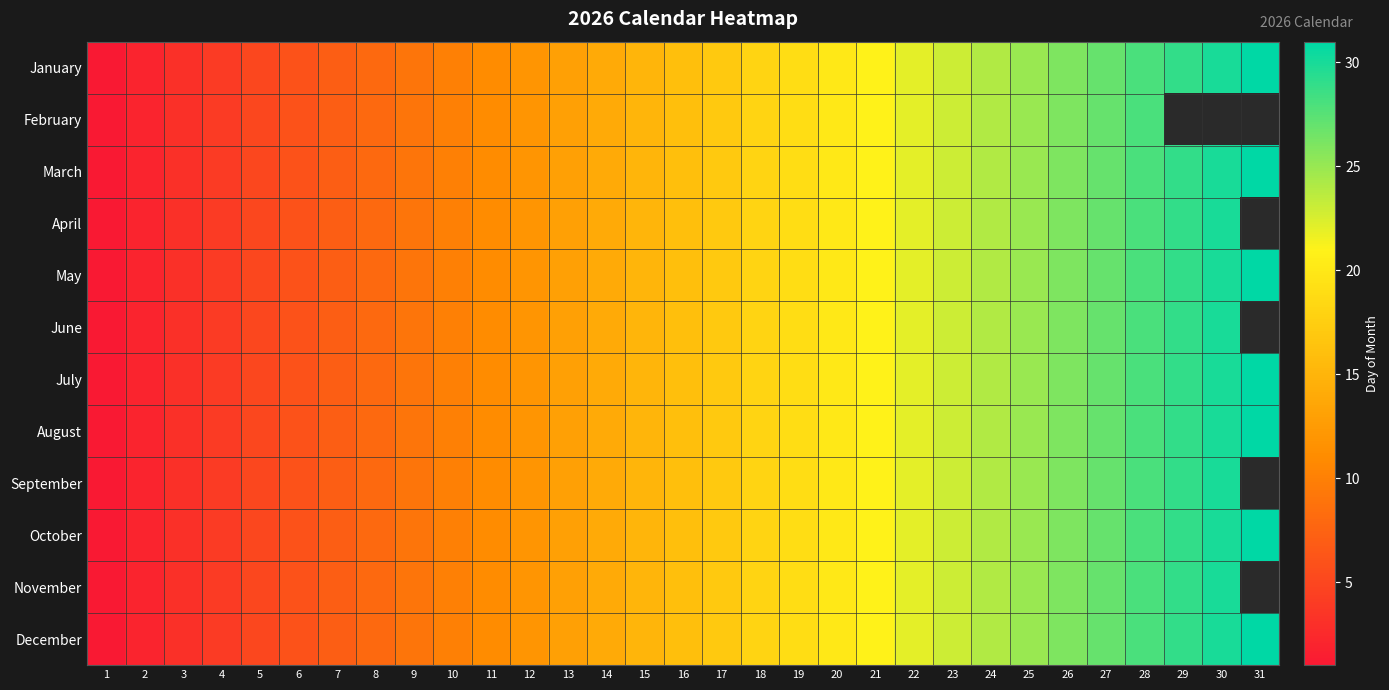

Reading left to right, transcribe all the data shown in this chart.

January: 1=1	2=2	3=3	4=4	5=5	6=6	7=7	8=8	9=9	10=10	11=11	12=12	13=13	14=14	15=15	16=16	17=17	18=18	19=19	20=20	21=21	22=22	23=23	24=24	25=25	26=26	27=27	28=28	29=29	30=30	31=31
February: 1=1	2=2	3=3	4=4	5=5	6=6	7=7	8=8	9=9	10=10	11=11	12=12	13=13	14=14	15=15	16=16	17=17	18=18	19=19	20=20	21=21	22=22	23=23	24=24	25=25	26=26	27=27	28=28	29=0	30=0	31=0
March: 1=1	2=2	3=3	4=4	5=5	6=6	7=7	8=8	9=9	10=10	11=11	12=12	13=13	14=14	15=15	16=16	17=17	18=18	19=19	20=20	21=21	22=22	23=23	24=24	25=25	26=26	27=27	28=28	29=29	30=30	31=31
April: 1=1	2=2	3=3	4=4	5=5	6=6	7=7	8=8	9=9	10=10	11=11	12=12	13=13	14=14	15=15	16=16	17=17	18=18	19=19	20=20	21=21	22=22	23=23	24=24	25=25	26=26	27=27	28=28	29=29	30=30	31=0
May: 1=1	2=2	3=3	4=4	5=5	6=6	7=7	8=8	9=9	10=10	11=11	12=12	13=13	14=14	15=15	16=16	17=17	18=18	19=19	20=20	21=21	22=22	23=23	24=24	25=25	26=26	27=27	28=28	29=29	30=30	31=31
June: 1=1	2=2	3=3	4=4	5=5	6=6	7=7	8=8	9=9	10=10	11=11	12=12	13=13	14=14	15=15	16=16	17=17	18=18	19=19	20=20	21=21	22=22	23=23	24=24	25=25	26=26	27=27	28=28	29=29	30=30	31=0
July: 1=1	2=2	3=3	4=4	5=5	6=6	7=7	8=8	9=9	10=10	11=11	12=12	13=13	14=14	15=15	16=16	17=17	18=18	19=19	20=20	21=21	22=22	23=23	24=24	25=25	26=26	27=27	28=28	29=29	30=30	31=31
August: 1=1	2=2	3=3	4=4	5=5	6=6	7=7	8=8	9=9	10=10	11=11	12=12	13=13	14=14	15=15	16=16	17=17	18=18	19=19	20=20	21=21	22=22	23=23	24=24	25=25	26=26	27=27	28=28	29=29	30=30	31=31
September: 1=1	2=2	3=3	4=4	5=5	6=6	7=7	8=8	9=9	10=10	11=11	12=12	13=13	14=14	15=15	16=16	17=17	18=18	19=19	20=20	21=21	22=22	23=23	24=24	25=25	26=26	27=27	28=28	29=29	30=30	31=0
October: 1=1	2=2	3=3	4=4	5=5	6=6	7=7	8=8	9=9	10=10	11=11	12=12	13=13	14=14	15=15	16=16	17=17	18=18	19=19	20=20	21=21	22=22	23=23	24=24	25=25	26=26	27=27	28=28	29=29	30=30	31=31
November: 1=1	2=2	3=3	4=4	5=5	6=6	7=7	8=8	9=9	10=10	11=11	12=12	13=13	14=14	15=15	16=16	17=17	18=18	19=19	20=20	21=21	22=22	23=23	24=24	25=25	26=26	27=27	28=28	29=29	30=30	31=0
December: 1=1	2=2	3=3	4=4	5=5	6=6	7=7	8=8	9=9	10=10	11=11	12=12	13=13	14=14	15=15	16=16	17=17	18=18	19=19	20=20	21=21	22=22	23=23	24=24	25=25	26=26	27=27	28=28	29=29	30=30	31=31